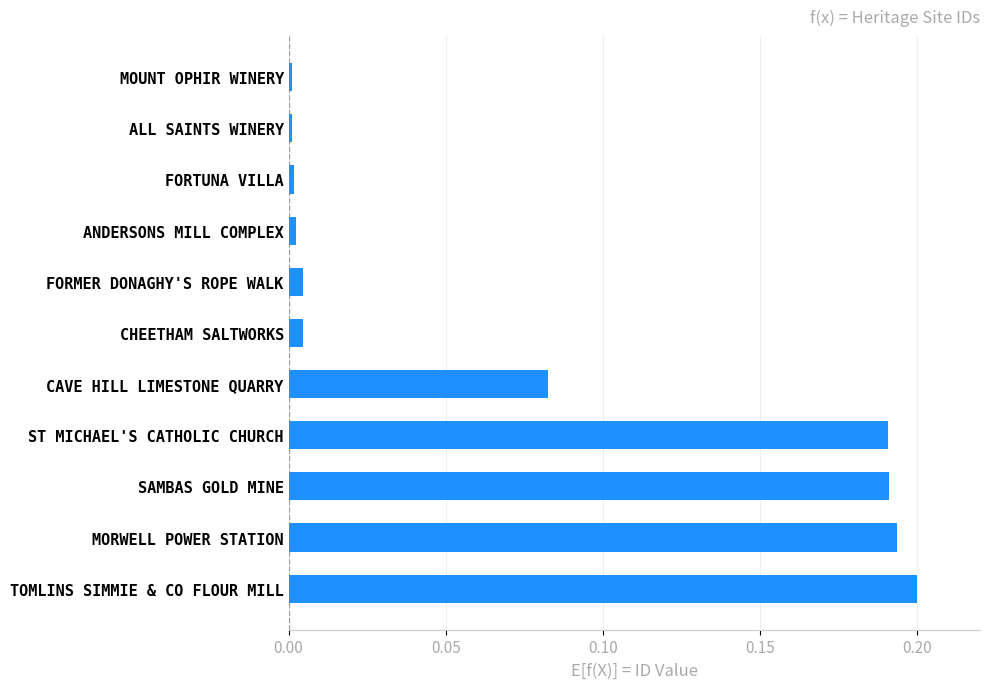

What is the sum of all values?

0.9